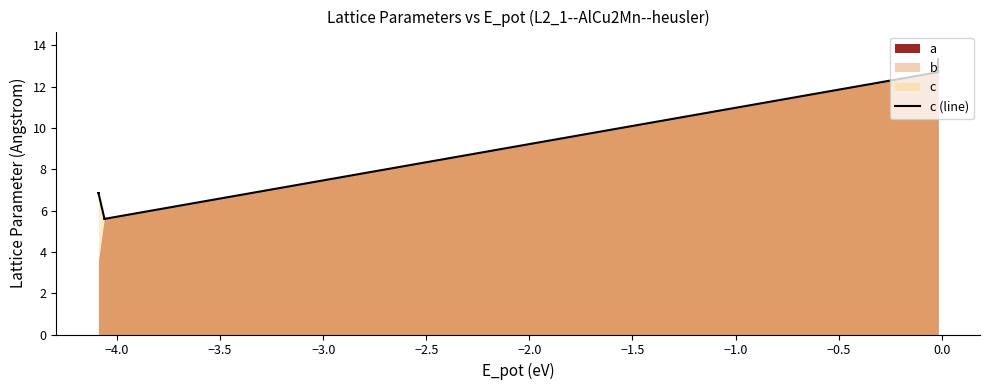

Does the chart display data point markers on the line(s)?

No